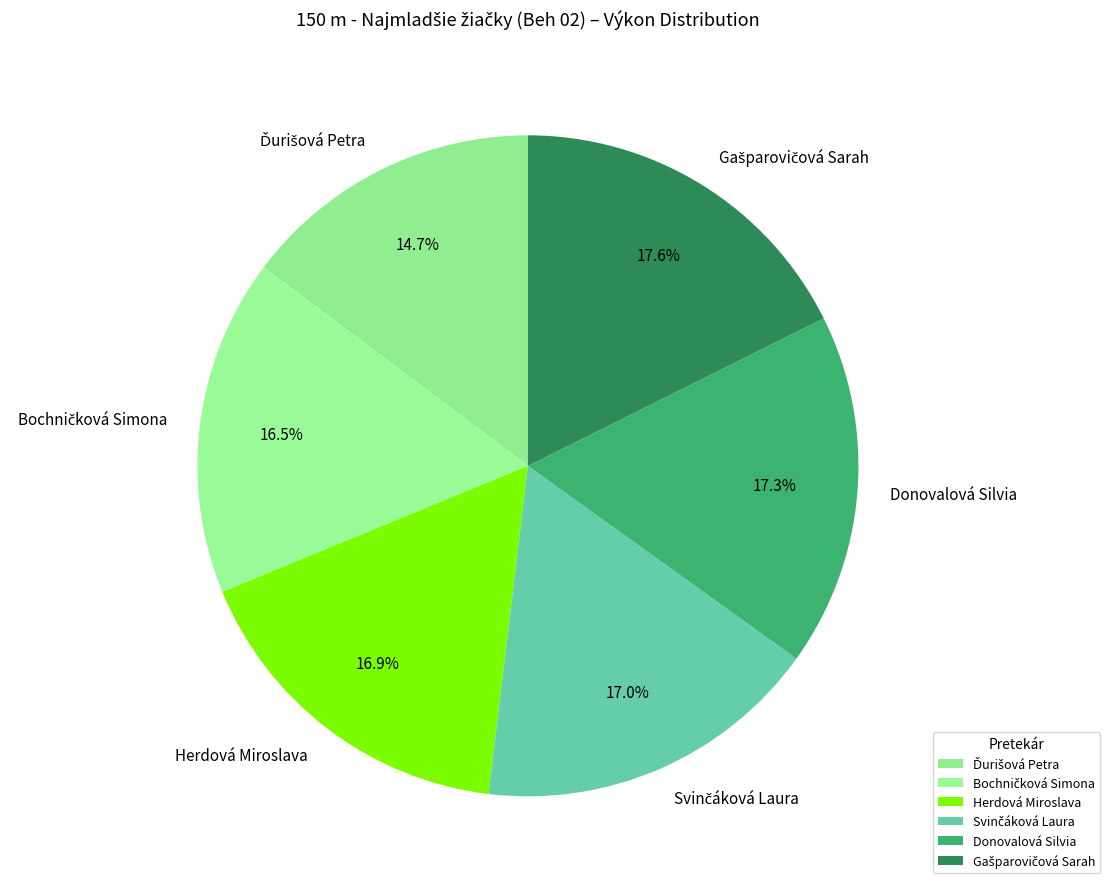

To the nearest percent, what portion does Herdová Miroslava represent?

17%